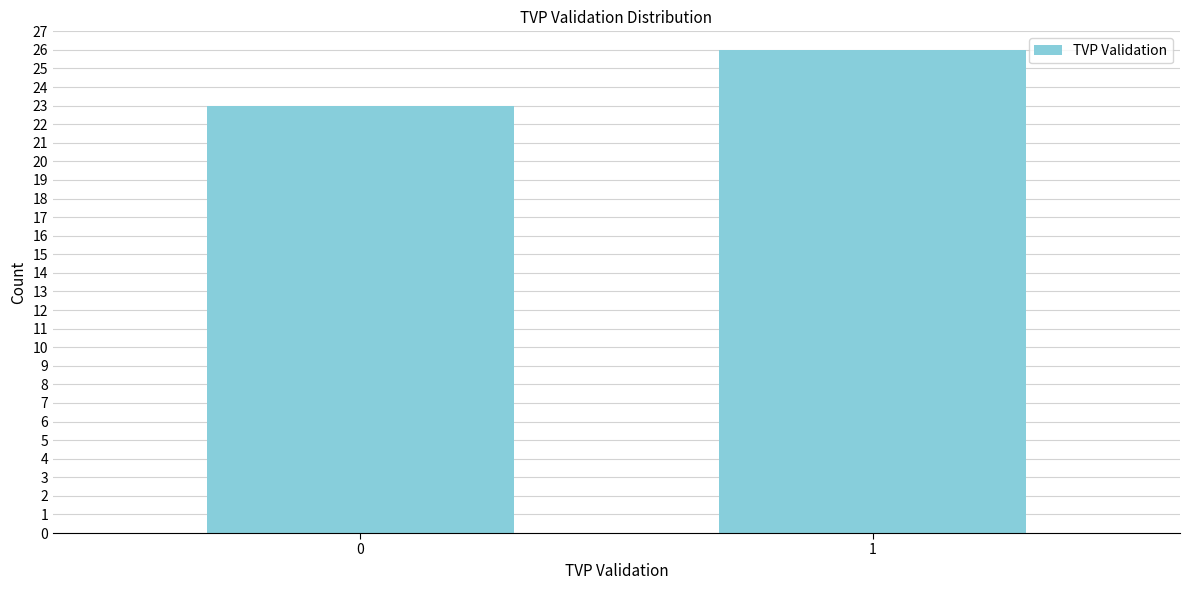

Reading right to left, list all the values displayed in this chart.

1=26	0=23